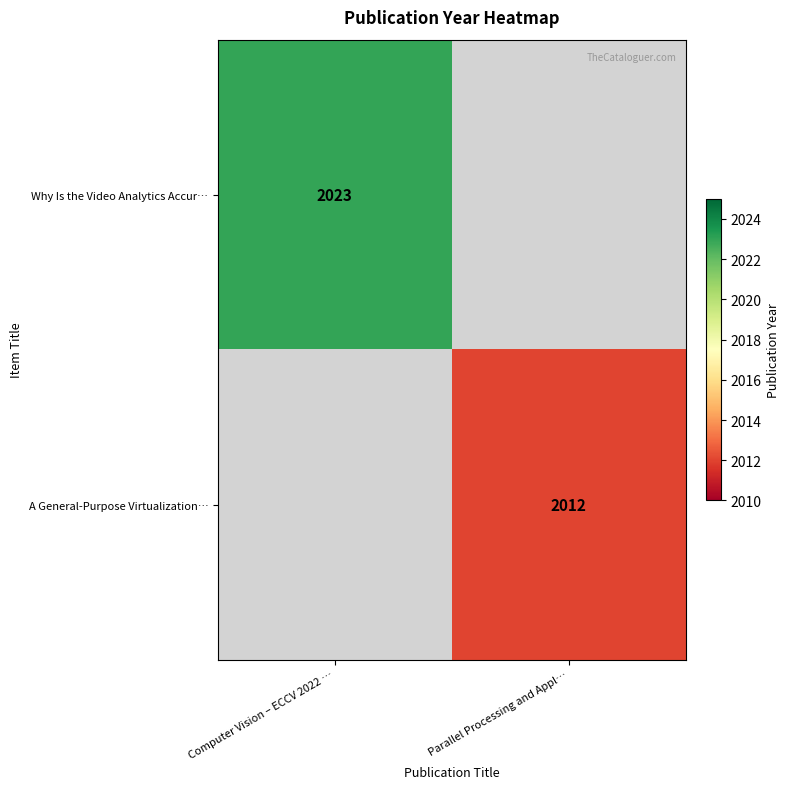

True or false: Why Is the Video Analytics Accur… has a value of 2023 at Computer Vision – ECCV 2022 ….

True